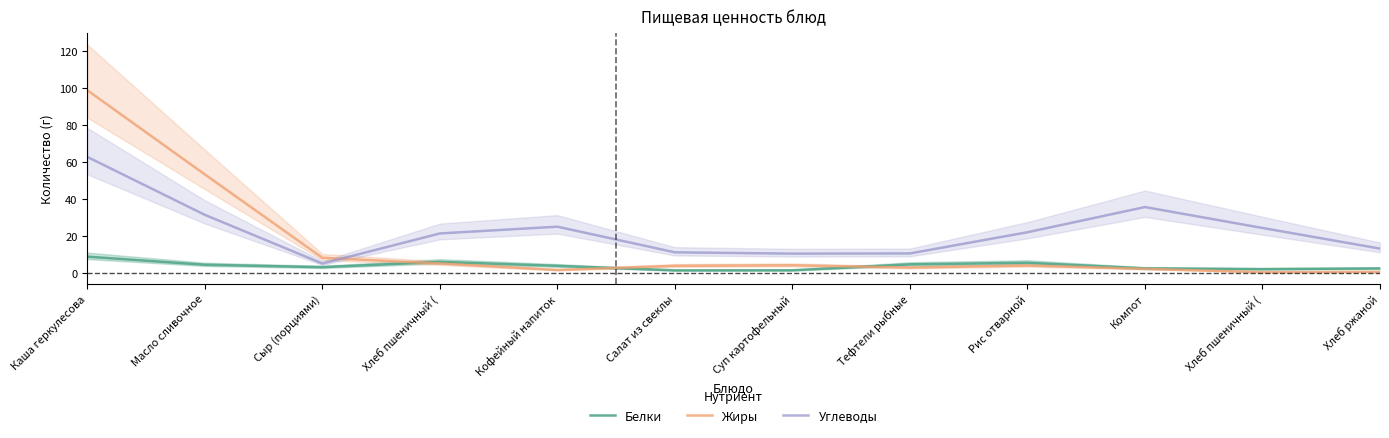

What is the difference between the Жиры values at Масло сливочное and Салат из свеклы?

49.4